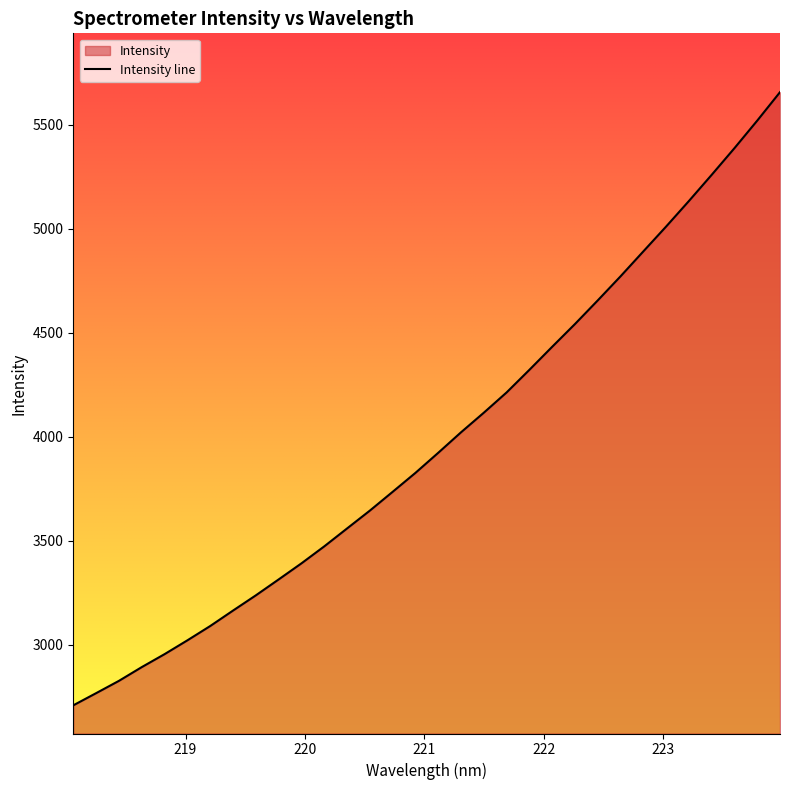

What is the maximum value shown in the chart?

5656.0